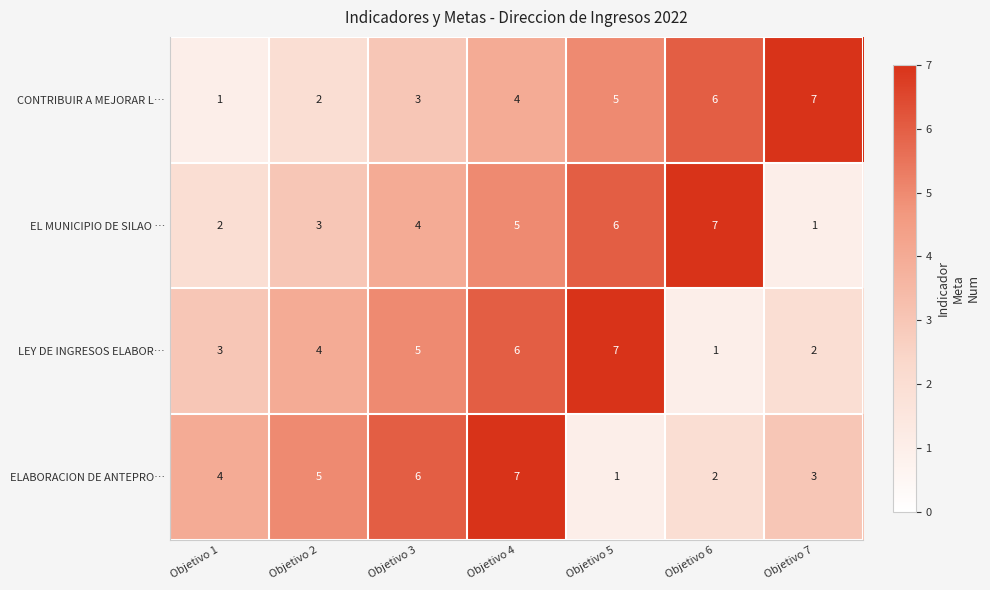

Is it true that EL MUNICIPIO DE SILAO … equals 1 at Objetivo 1?

False